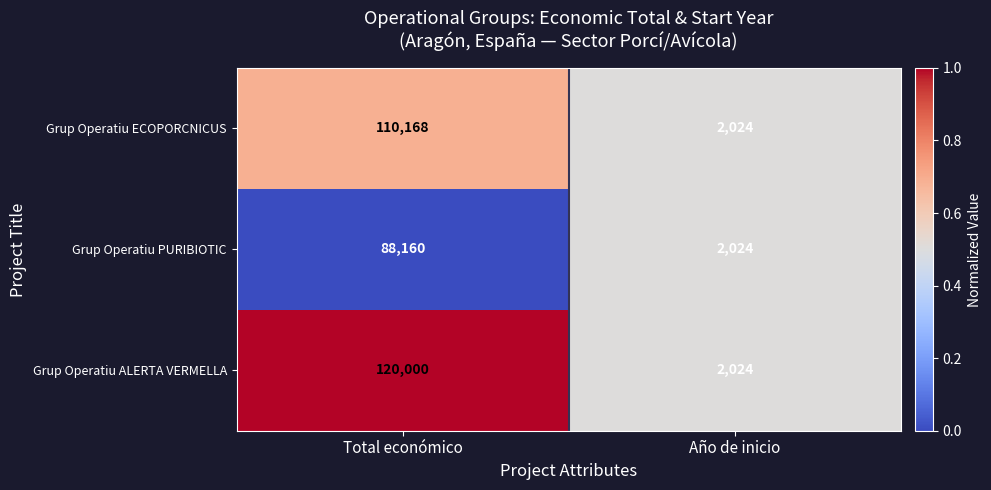

Which series has the widest spread of values?

Grup Operatiu ALERTA VERMELLA